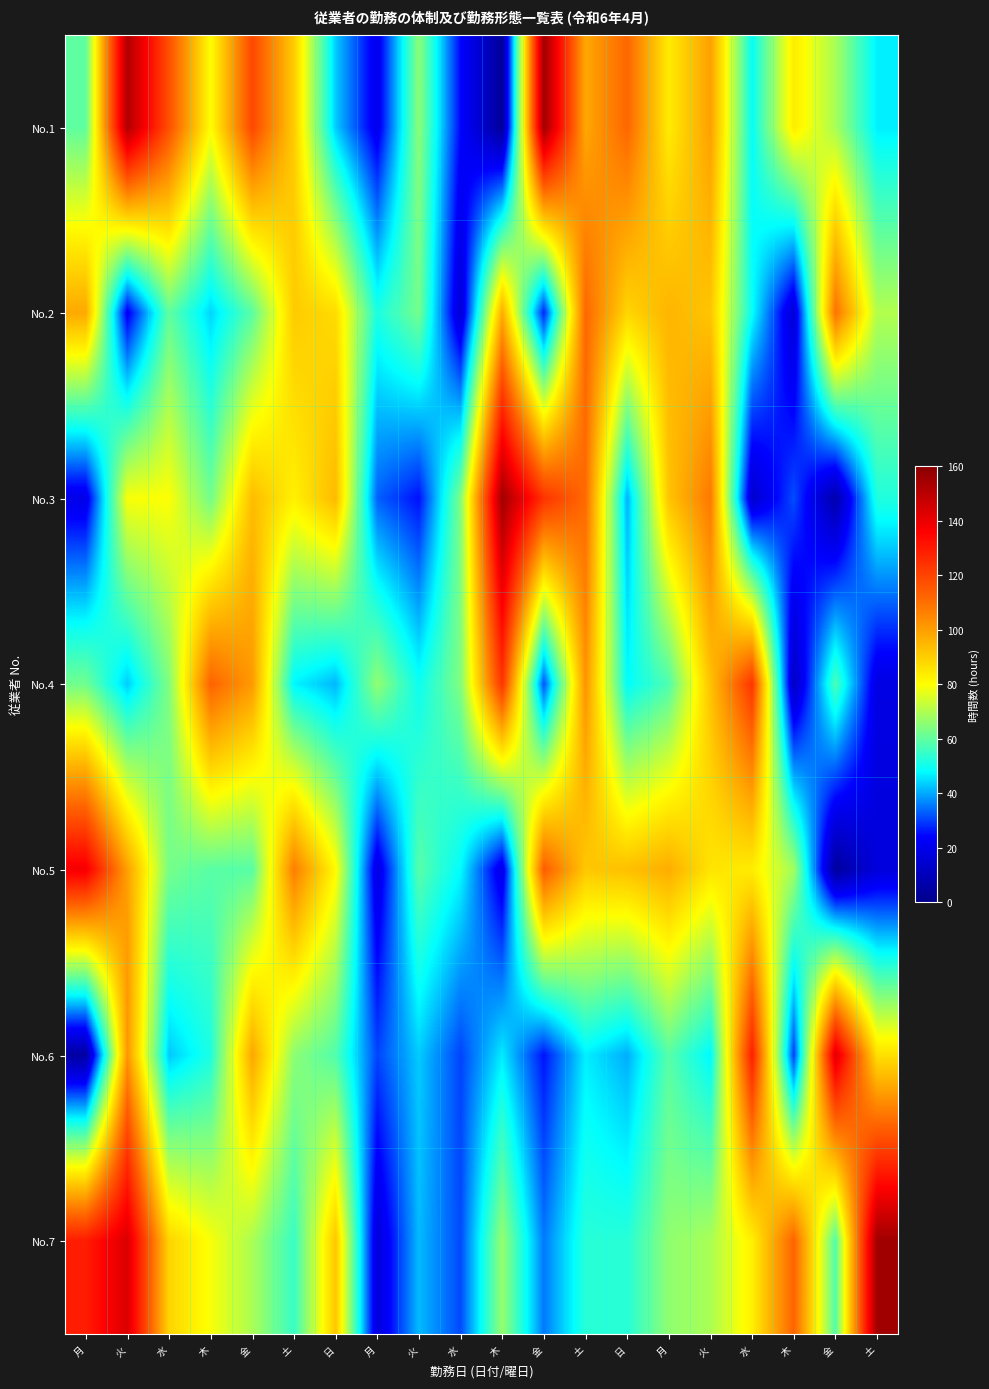

Rank the series by their maximum value, from lowest to highest.

No.2, No.4, No.5, No.6, No.3, No.1, No.7